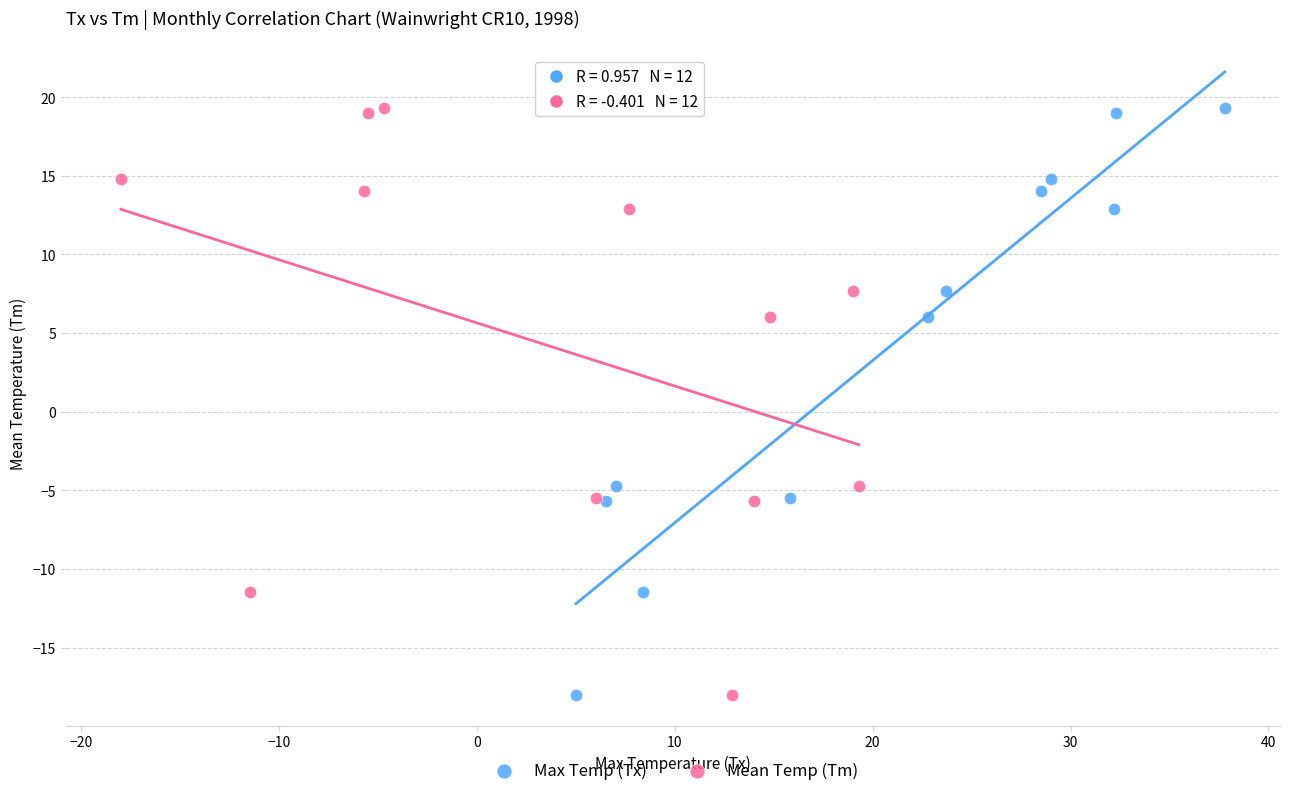

What are all the series names shown in the legend?

Max Temp (Tx), Mean Temp (Tm)